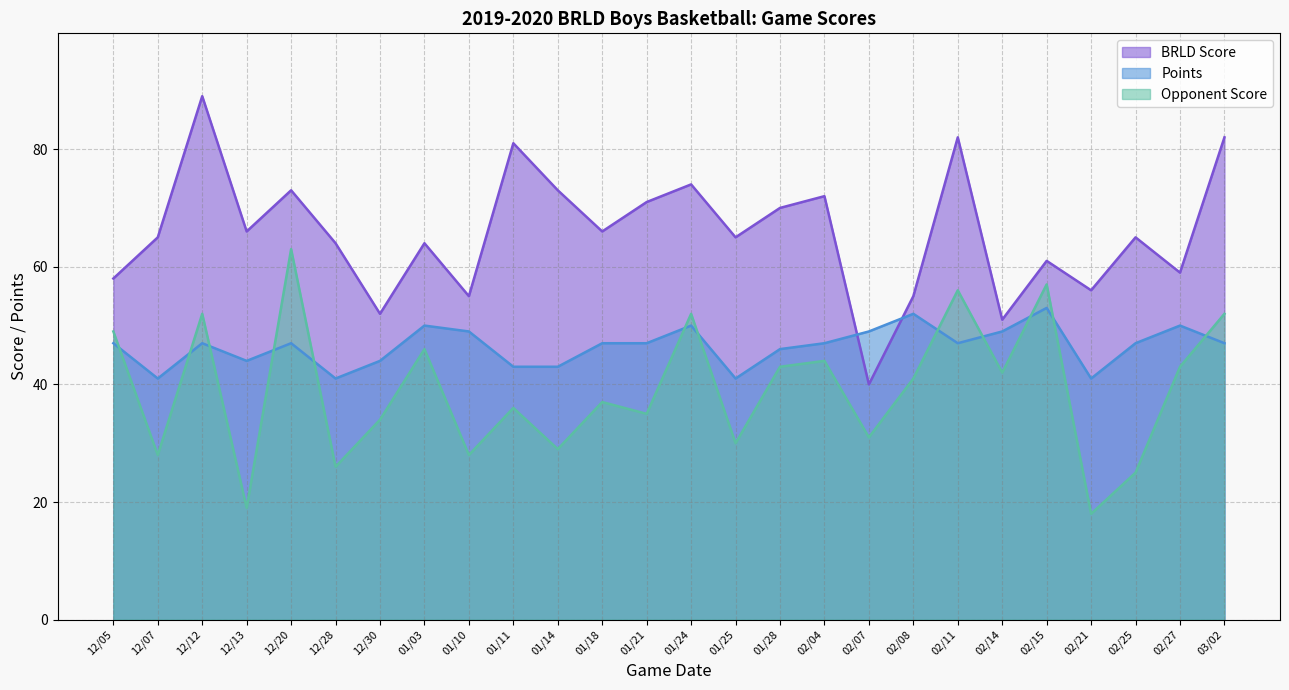

At which label does Opponent Score first exceed 41?

12/05